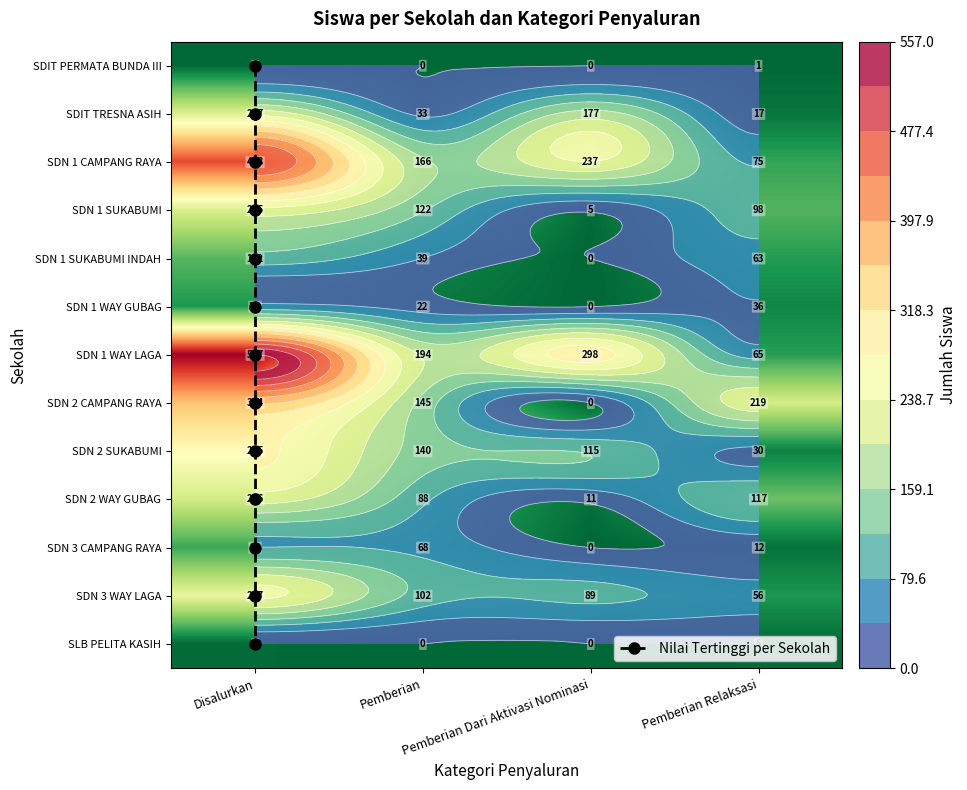

What is the sum of the SD NEGERI 2 CAMPANG RAYA values at Pemberian Dari Aktivasi Nominasi and Pemberian?

145